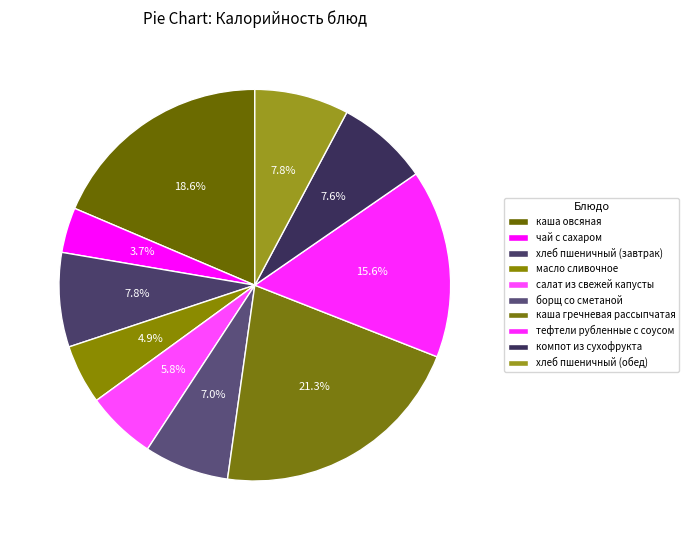

To the nearest percent, what is the difference between the каша овсяная and компот из сухофрукта slice percentages?

11%